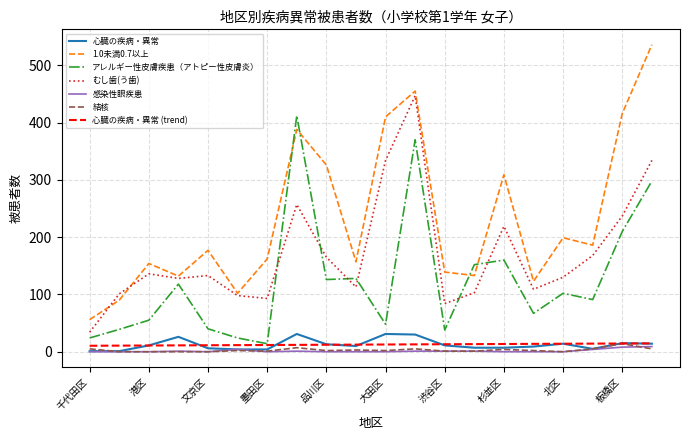

Which series has the largest range (max minus min)?

1.0未満0.7以上